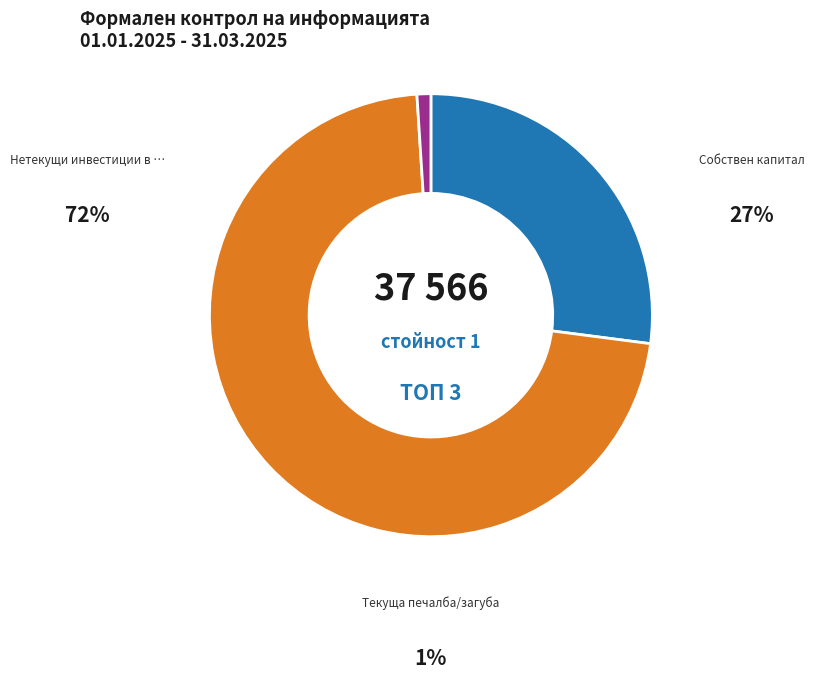

How many segments does this pie chart have?

3